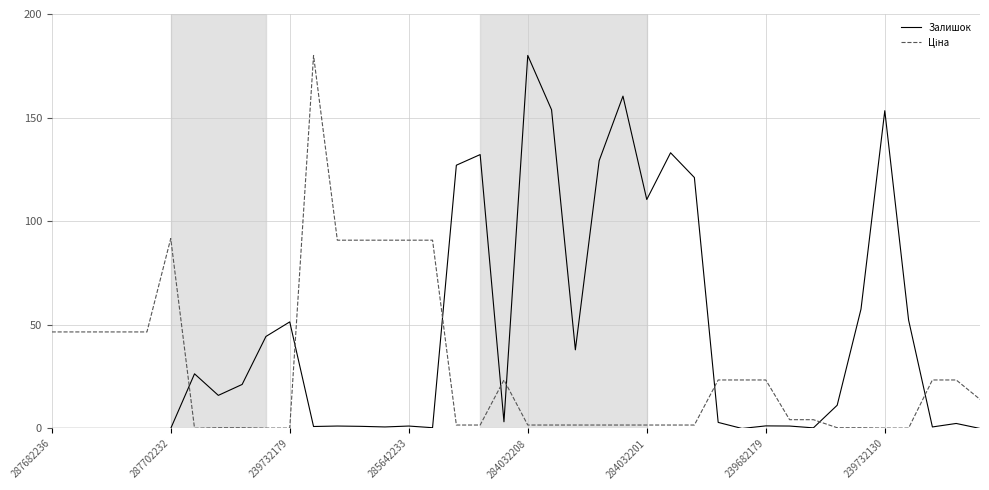

How many categories are shown in the chart?

40